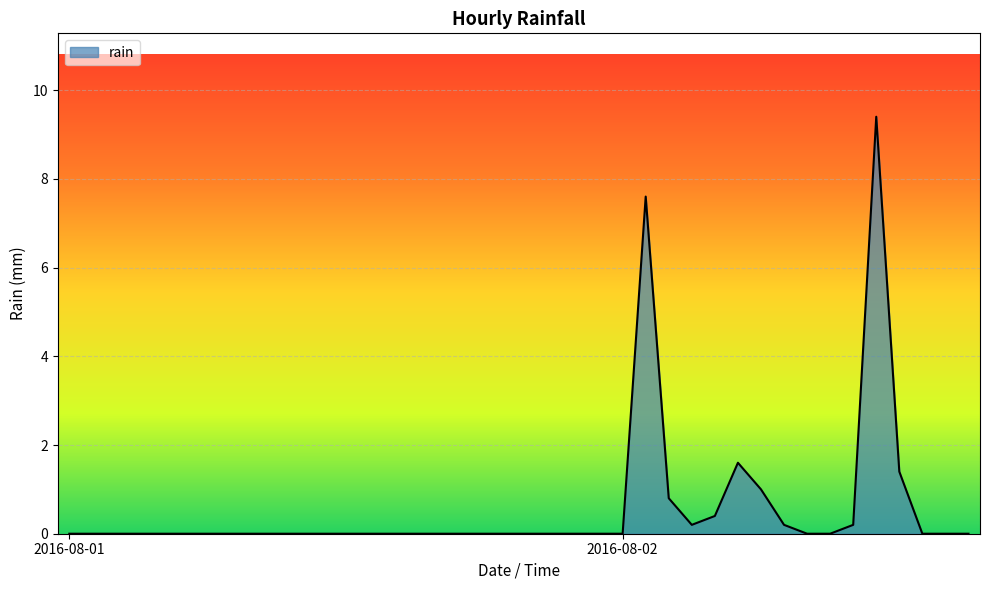

At which category does the data reach its first local valley?

2016-08-02 03:00